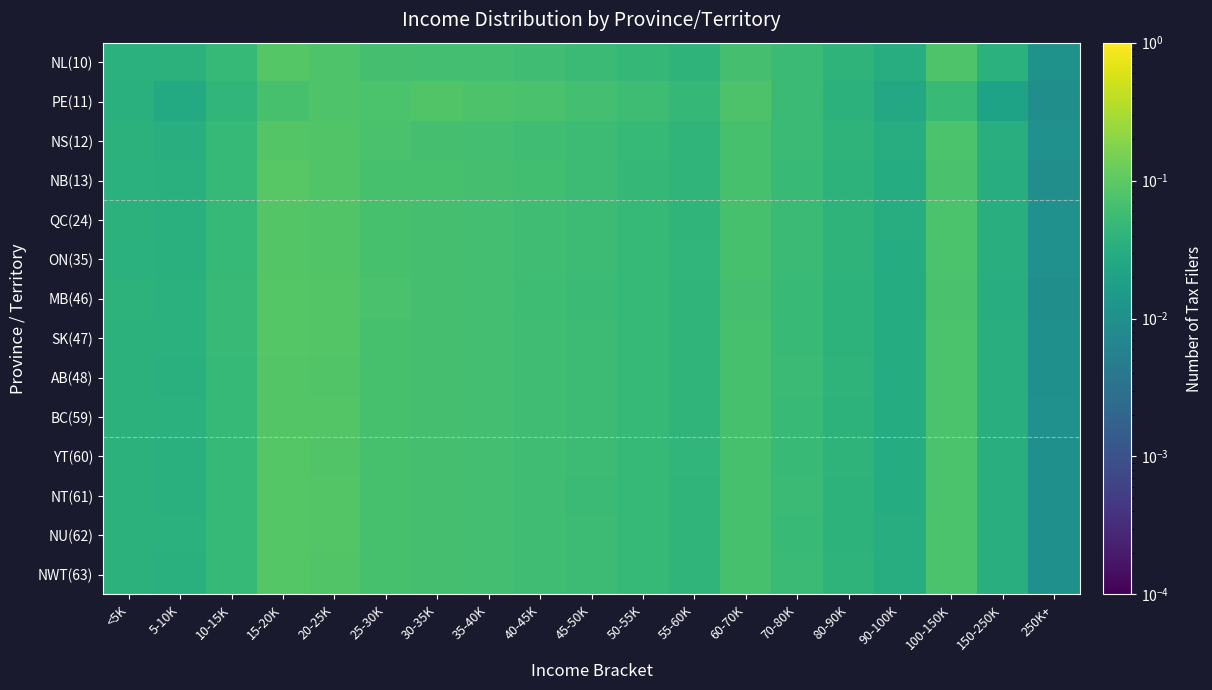

Between 100-150K and 60-70K, which is larger?

100-150K